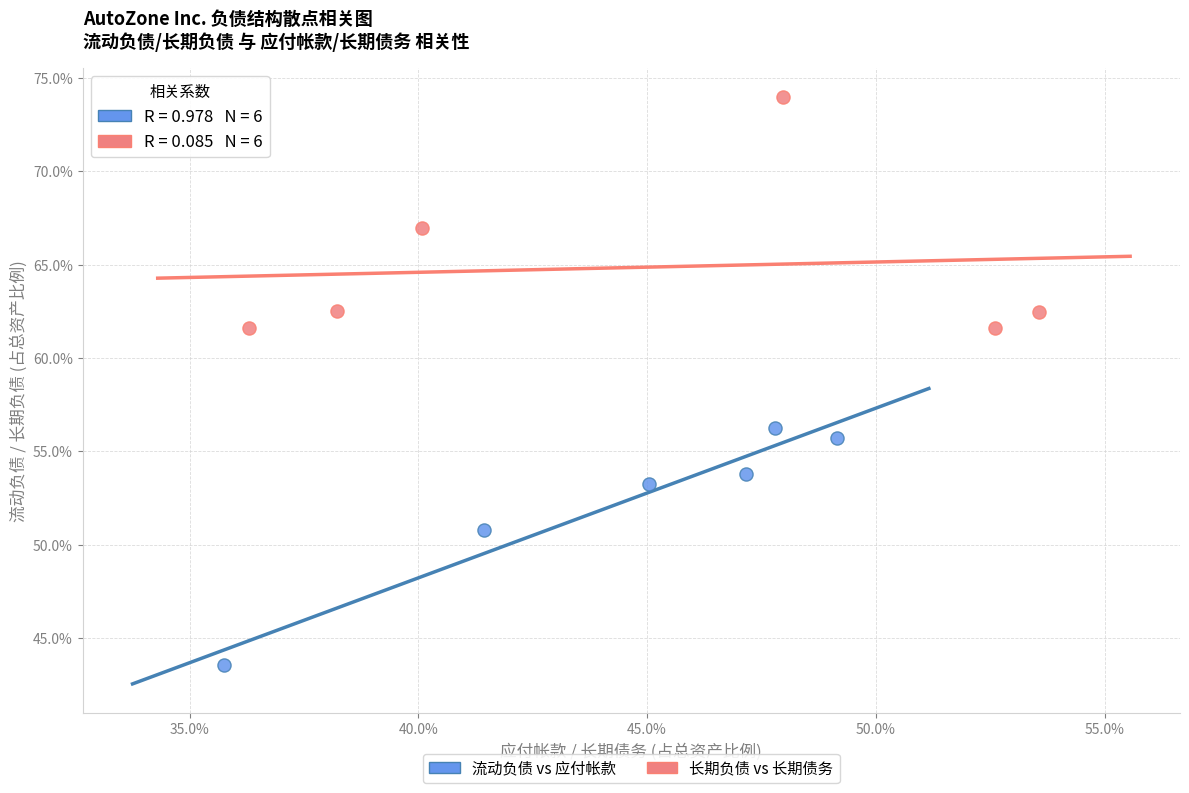

Which series has the largest Y range (max minus min)?

流动负债 vs 应付帐款